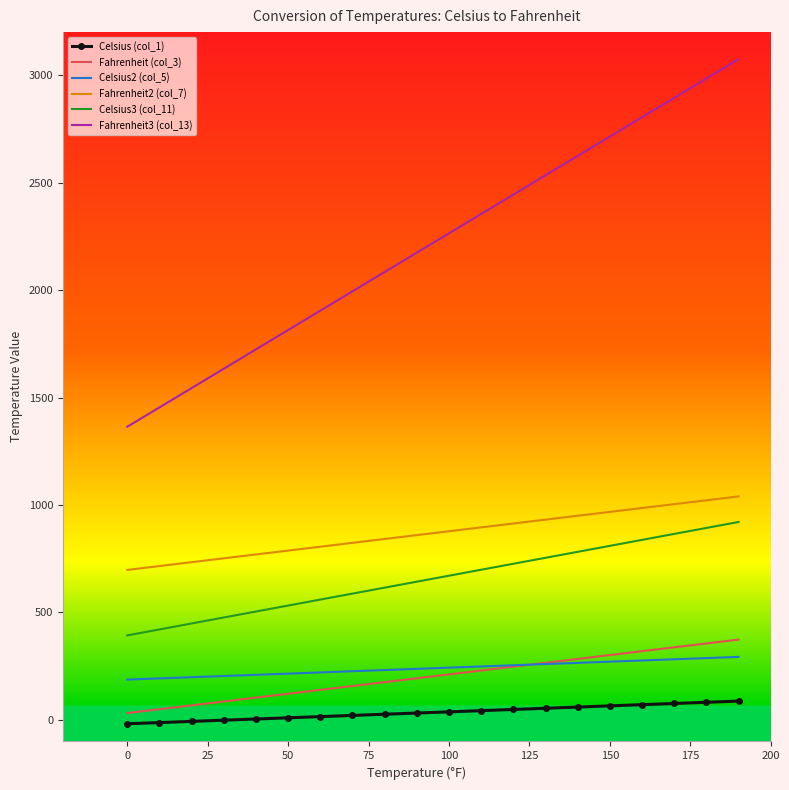

What is the maximum value for Fahrenheit3 (col_13)?

3074.0